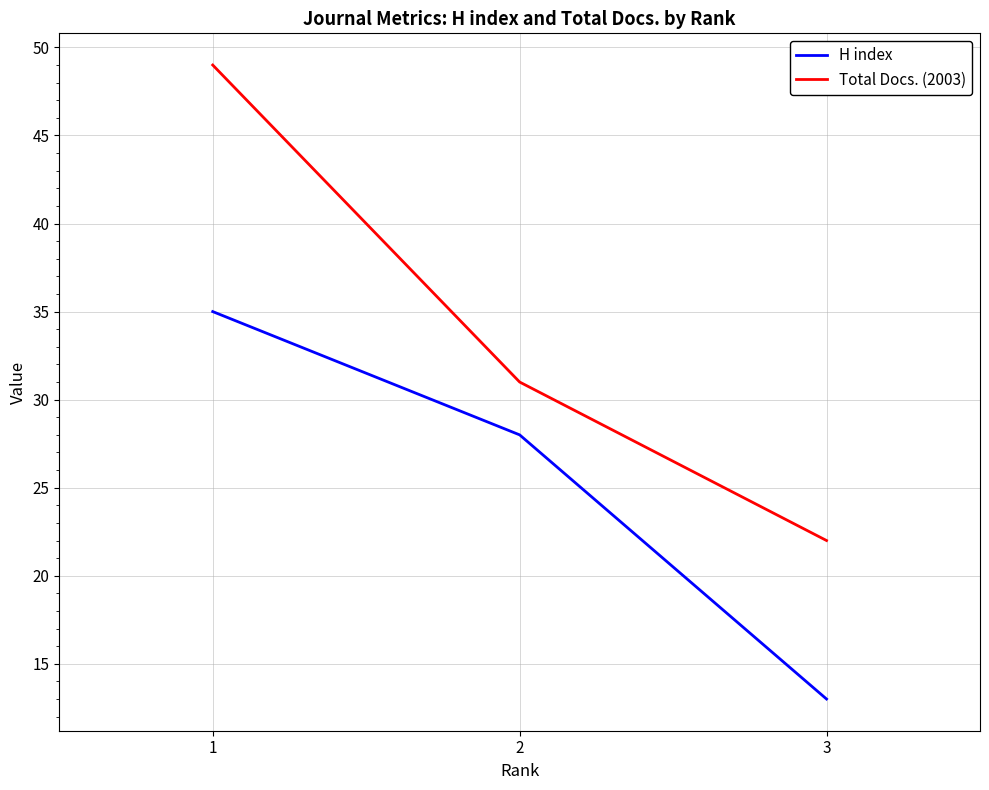

Which category has the lowest value in the H index series?

3